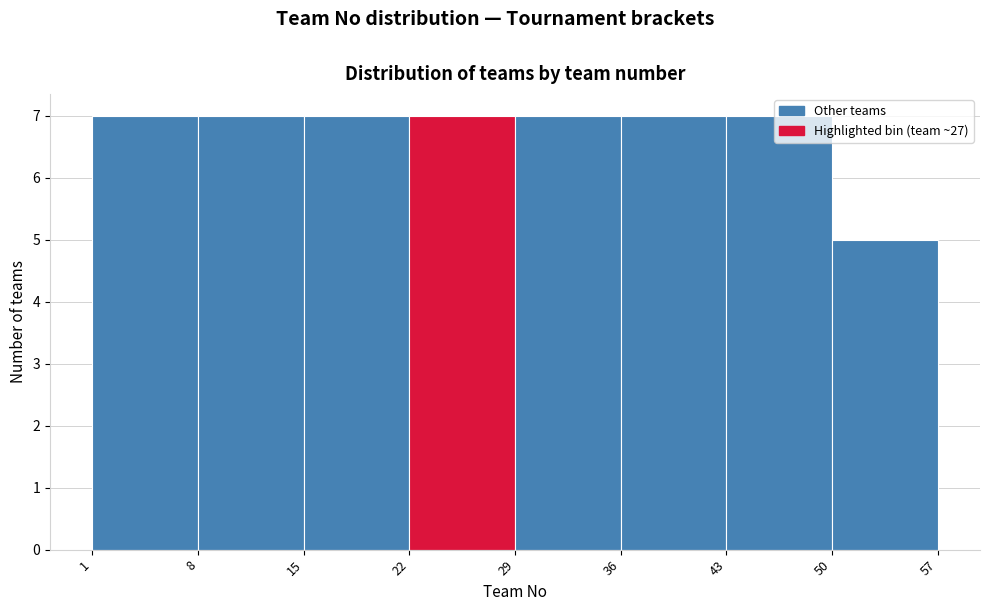

Reading left to right, transcribe this chart: for each bar, give the range it covers on the x-axis and its height. The values are not printed on the chart, so give them approximately, as read against the axis.

1 to 8: 7
8 to 15: 7
15 to 22: 7
22 to 29: 7
29 to 36: 7
36 to 43: 7
43 to 50: 7
50 to 57: 5